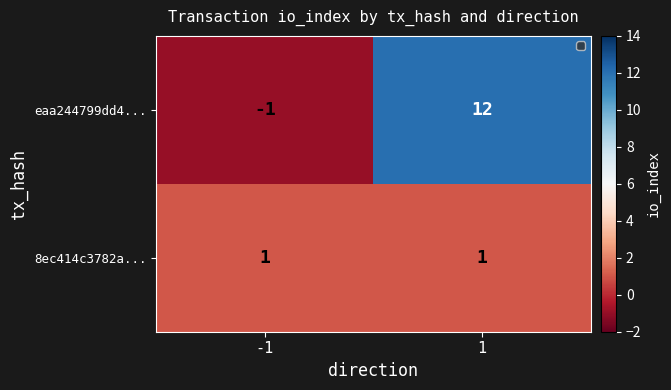

Rank the series by their maximum value, from lowest to highest.

8ec414c3782a..., eaa244799dd4...